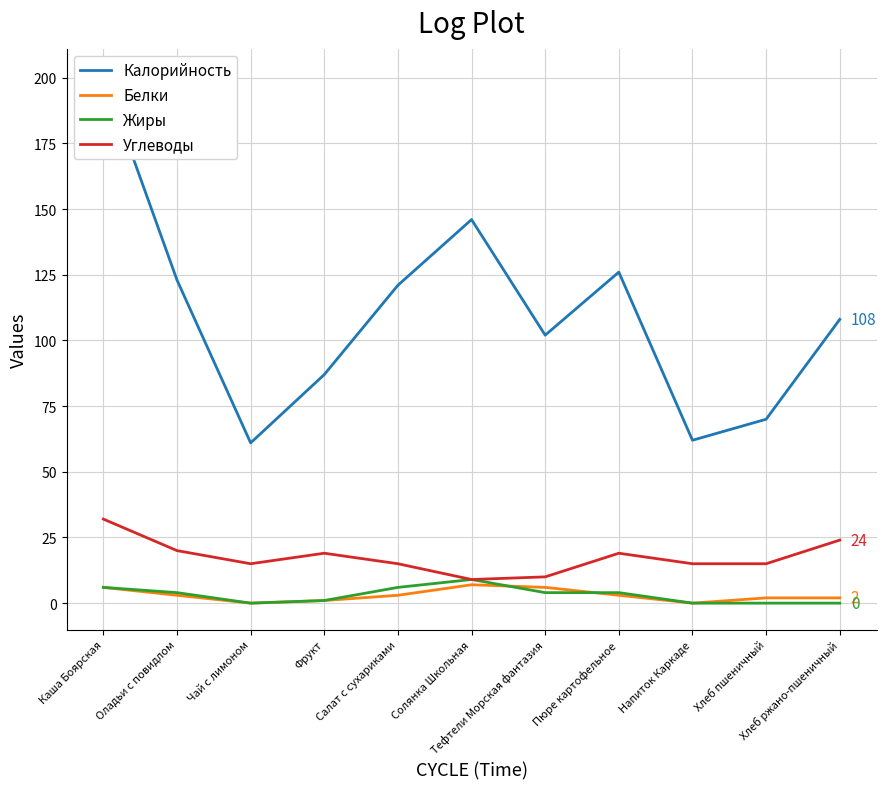

Rank the series at Пюре картофельное from highest to lowest value.

Калорийность, Углеводы, Жиры, Белки